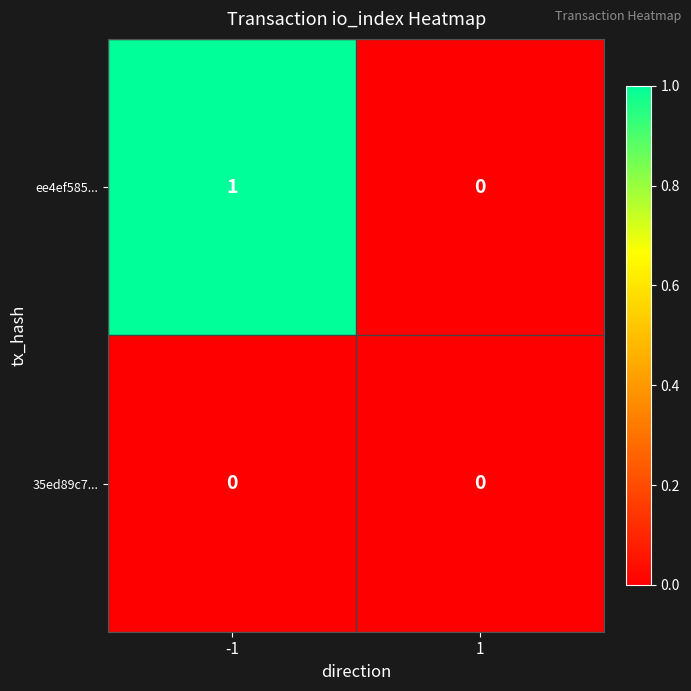

At which category is the sum across all series the highest?

-1